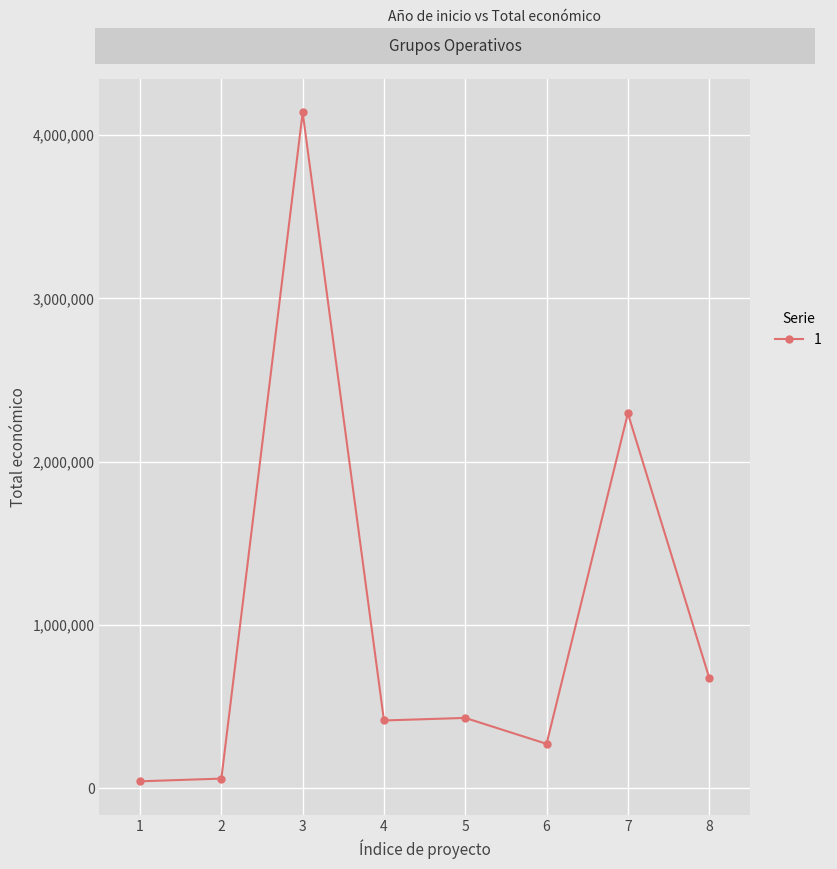

Where is the first local maximum?

3